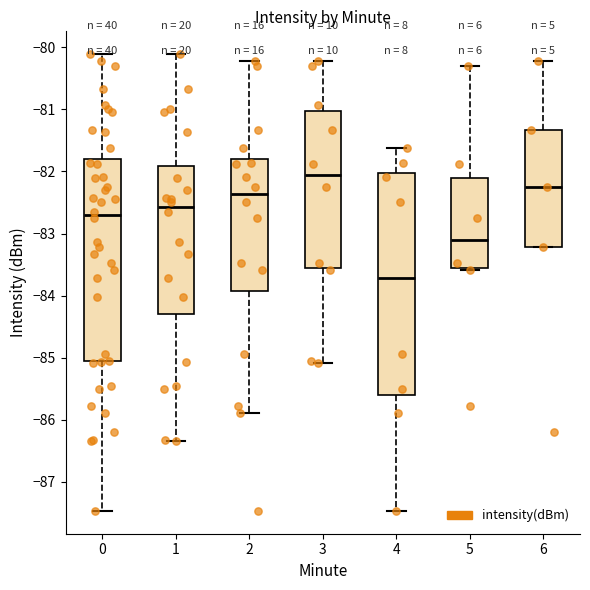

Which box has the highest median line?

3